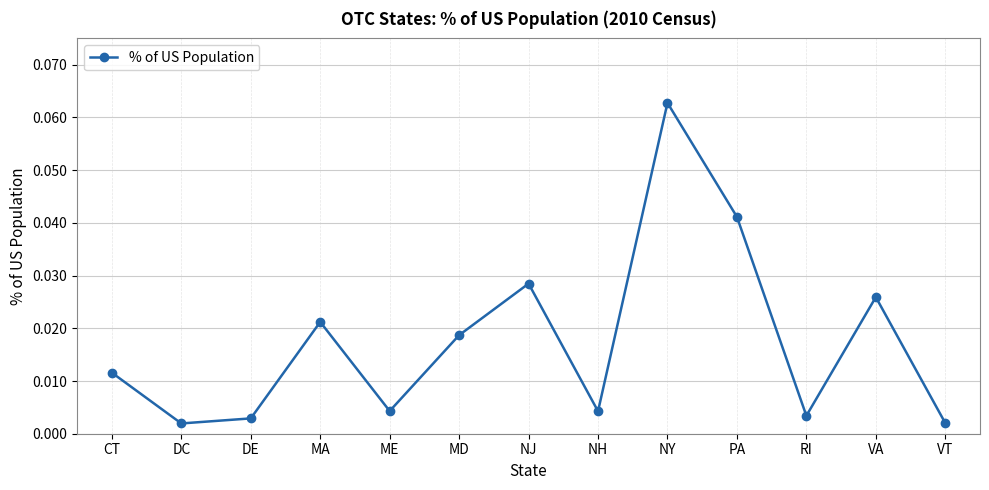

How many points are lower than both their immediate neighbors (excluding endpoints)?

4